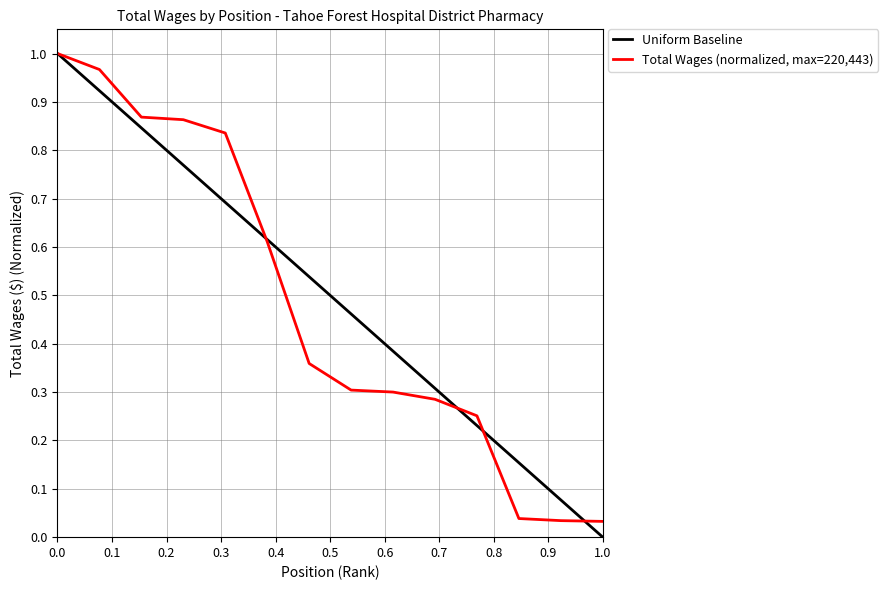

What is the difference between the second highest and minimum values?

0.9